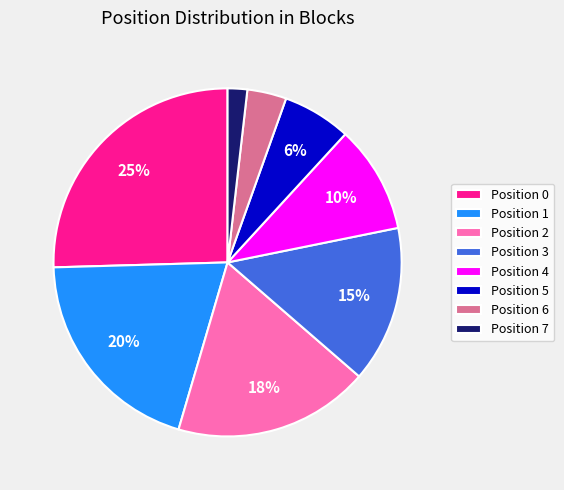

What percentage is the Position 6 slice, to the nearest percent?

4%